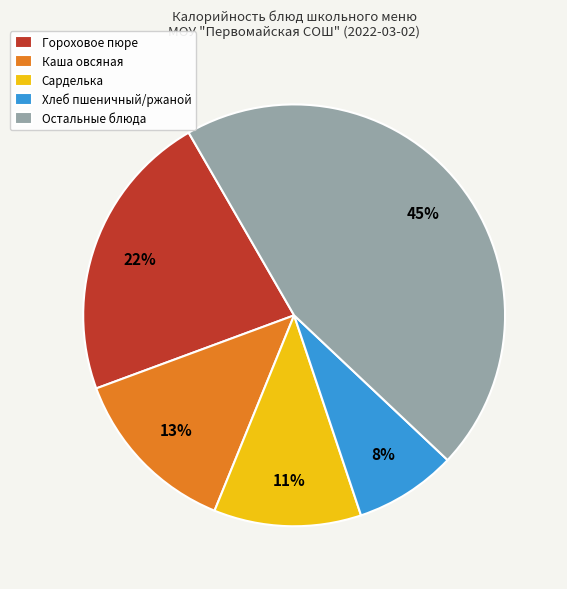

Which slice is the largest?

Остальные блюда